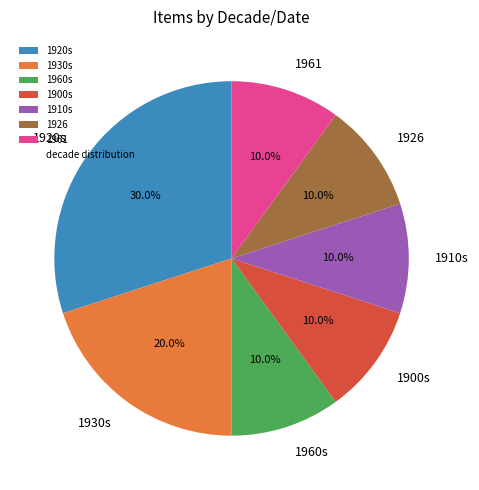

Is there any slice that represents more than half of the pie?

No